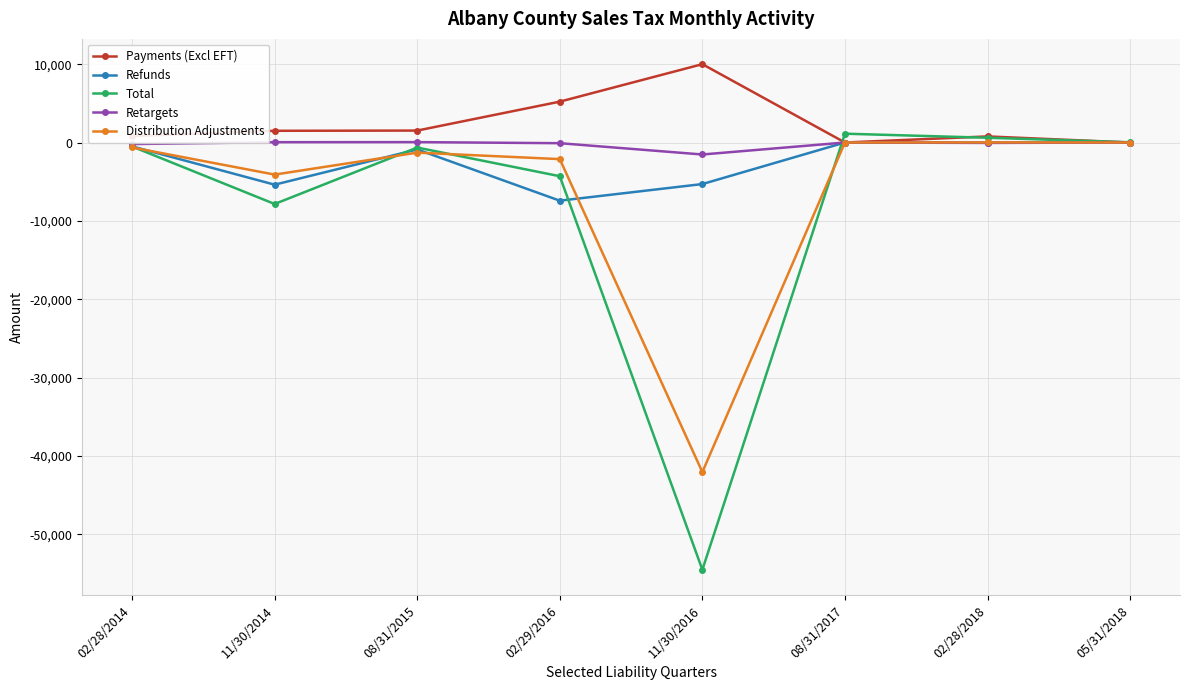

How many values in the Payments (Excl EFT) series are below 1494?

4